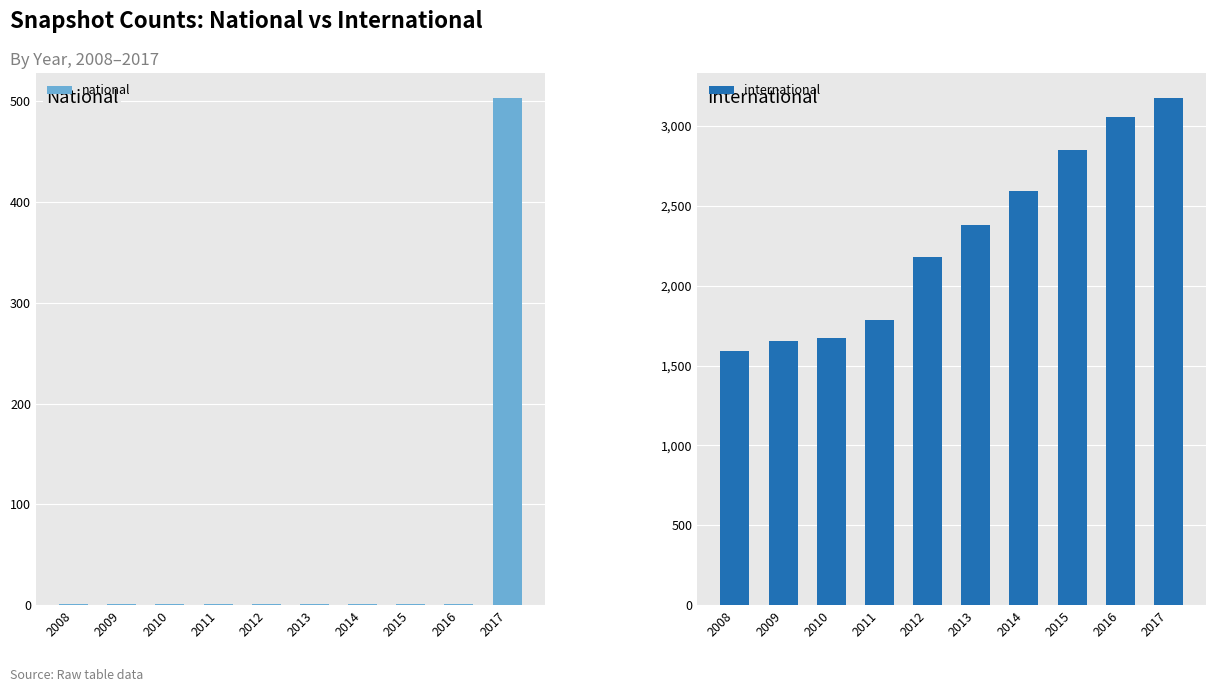

Are the bars grouped side by side (vs. stacked)?

Yes